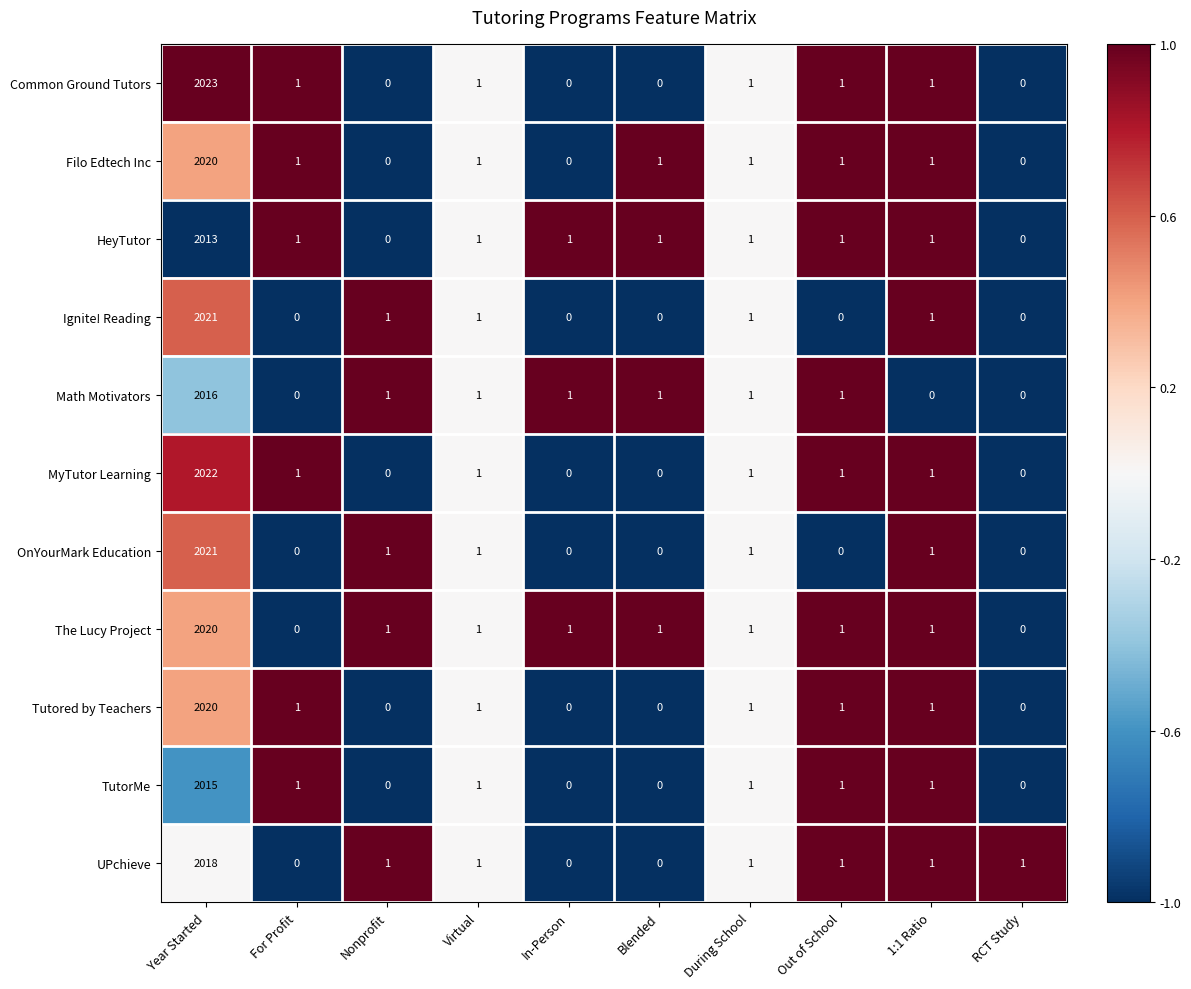

Which series changed the most between Year Started and Virtual?

Common Ground Tutors